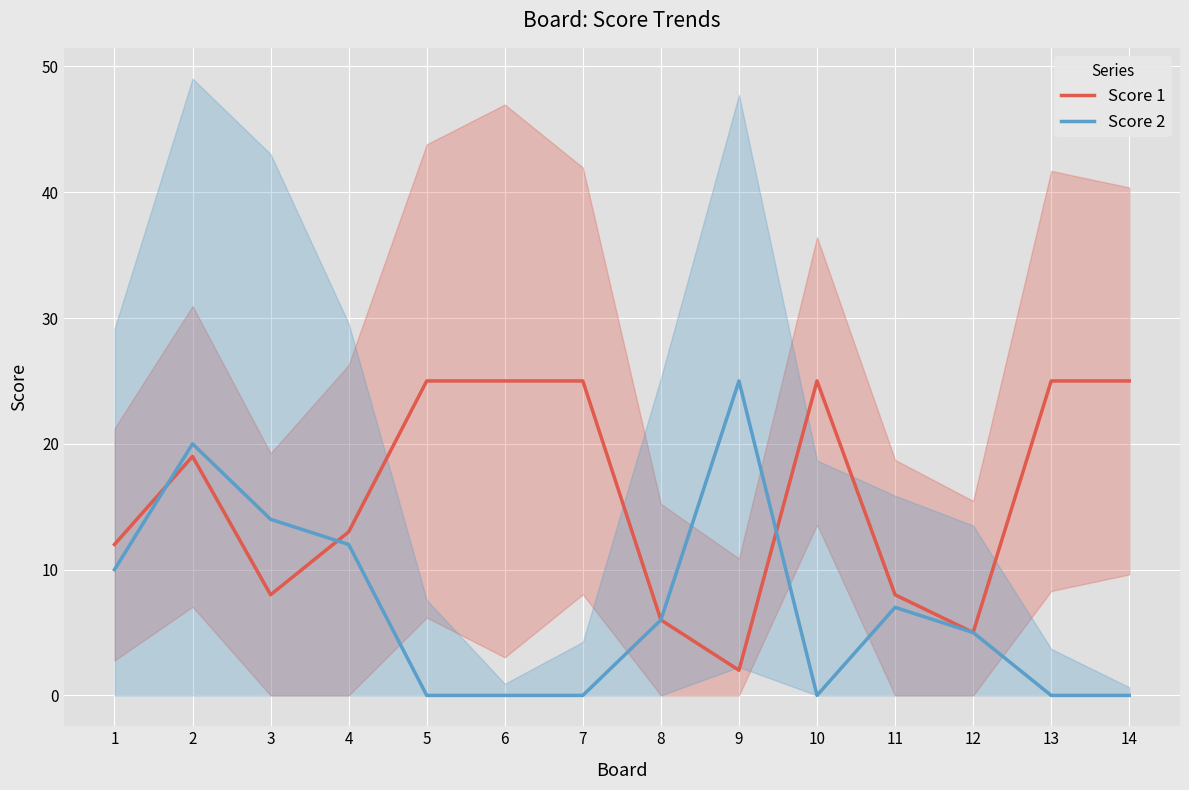

What is the value of the Score 1 point at the 6th from the left?

25